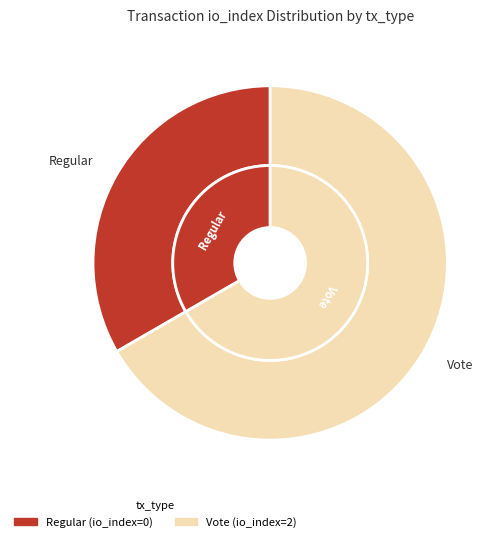

Does any single category account for the majority?

Yes